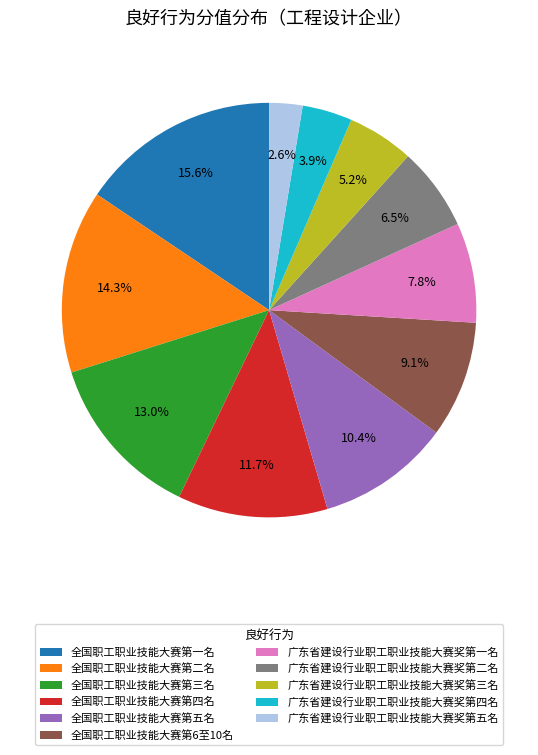

Does 全国职工职业技能大赛第五名 account for over 50% of the chart?

No